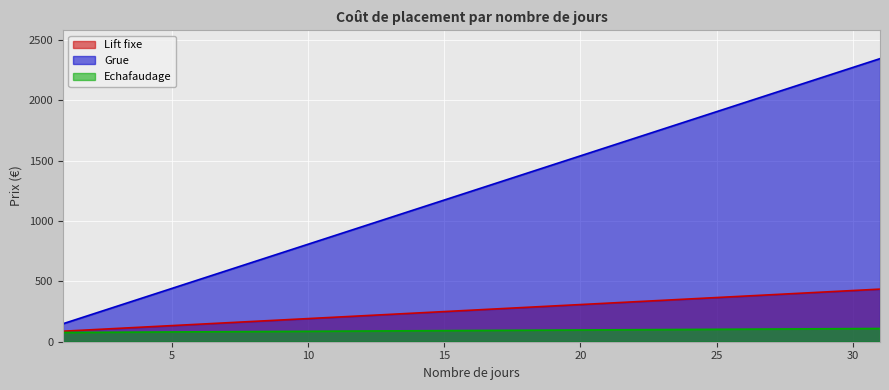

Which category has the lowest value in the Lift fixe series?

1